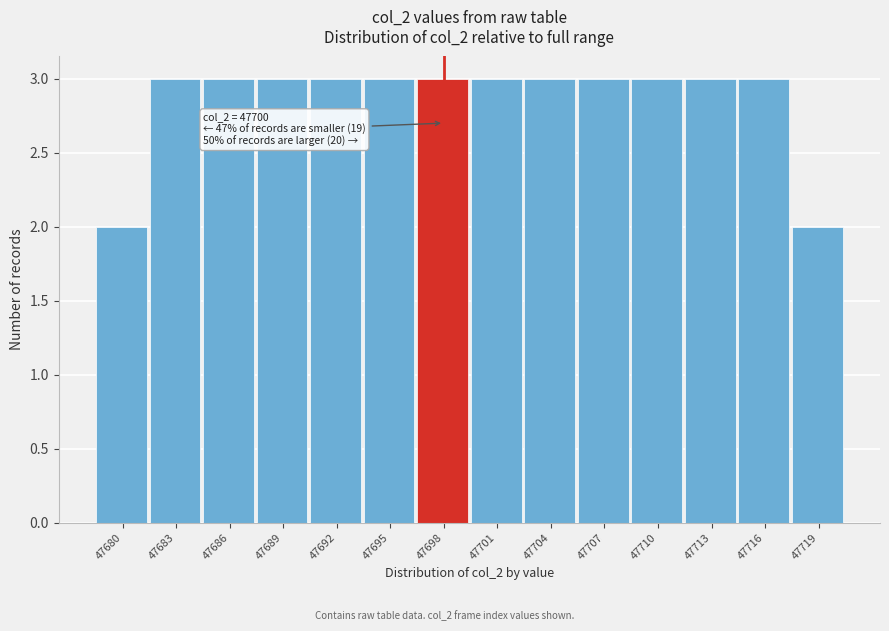

Reading left to right, transcribe all the data shown in this chart.

2	3	3	3	3	3	3	3	3	3	3	3	3	2